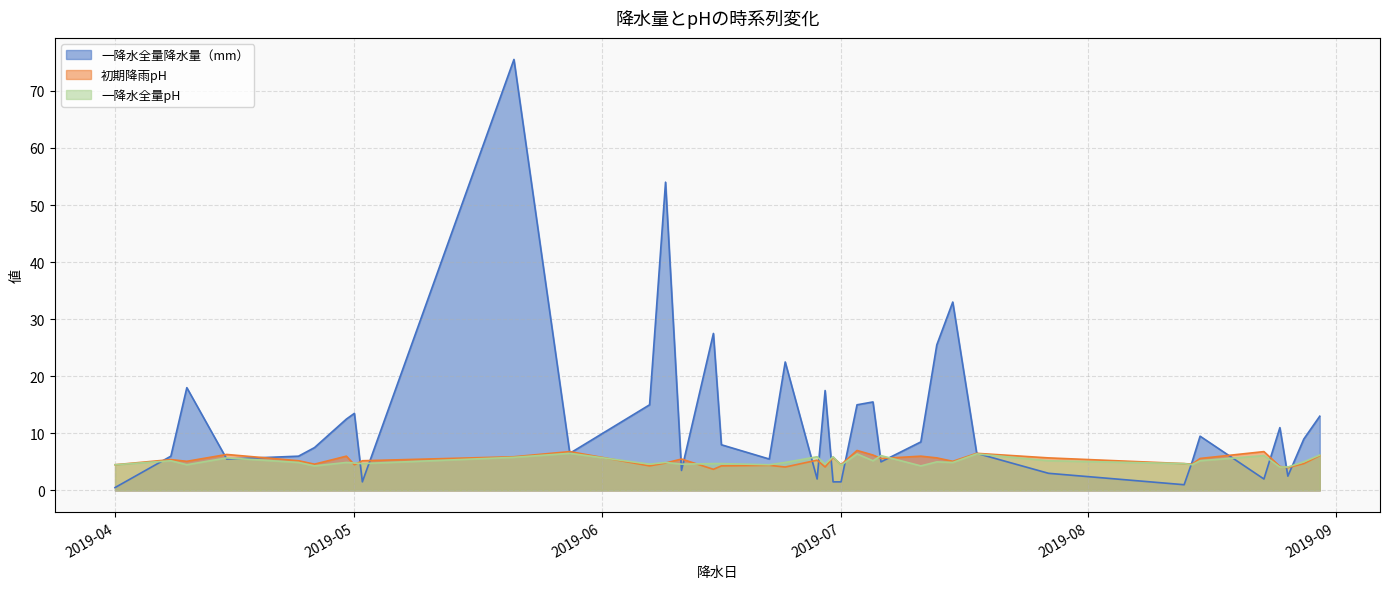

What is the total value across all series at 2019-08-28?

18.7